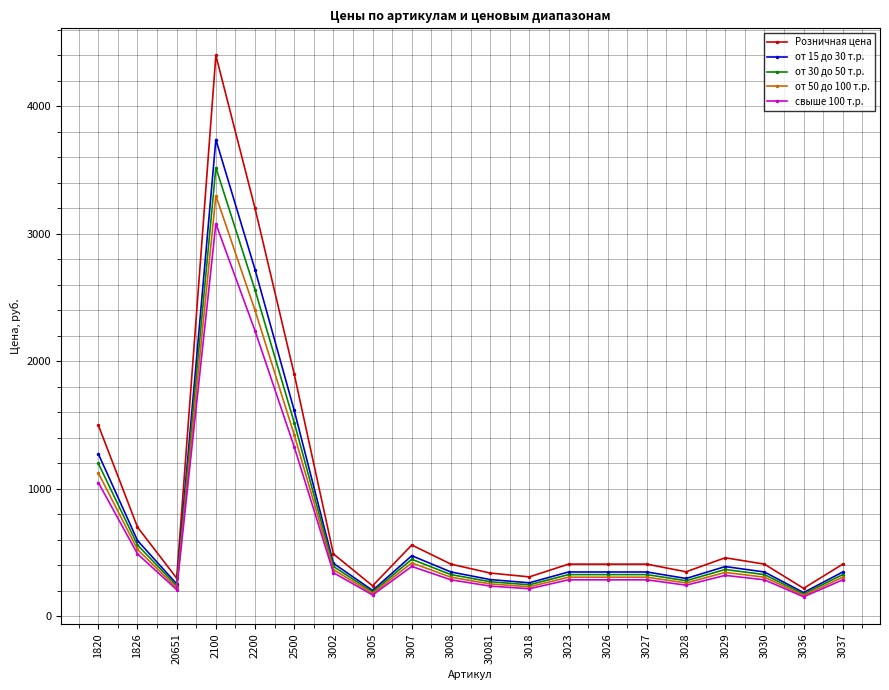

The свыше 100 т.р. series shows 1050.0 at 1820. True or false?

True